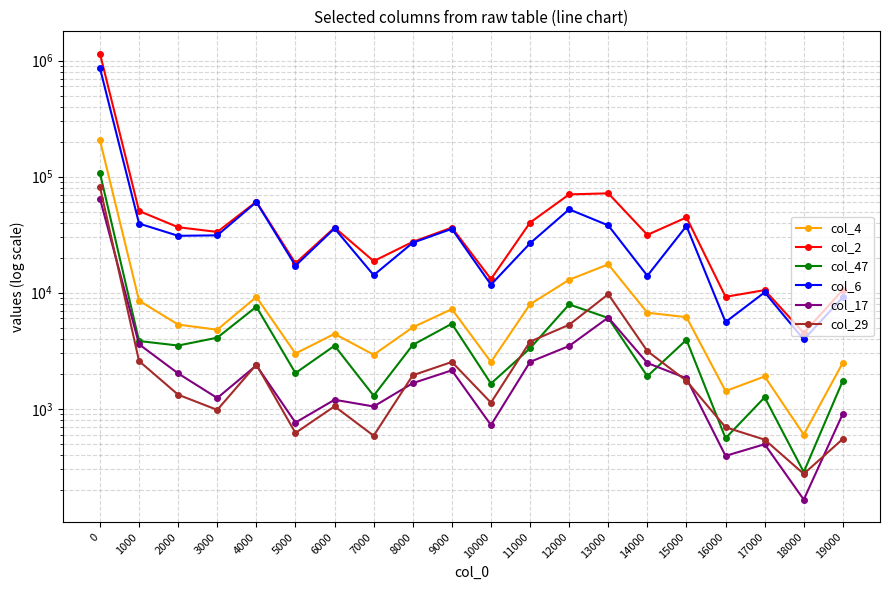

How many data points in col_29 are above 1741?

9